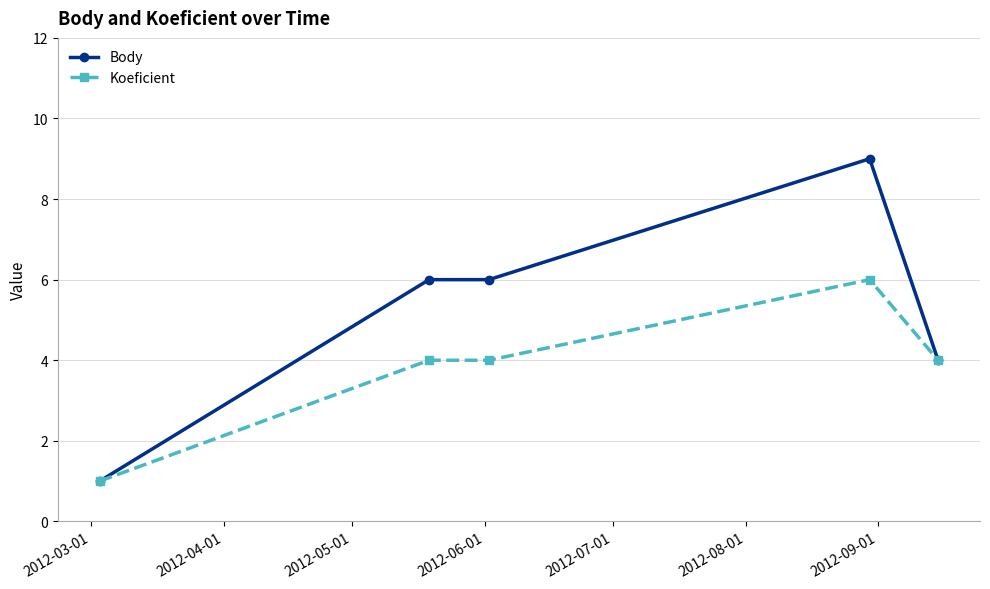

What is the value of the Body point at the 5th from the left?

4